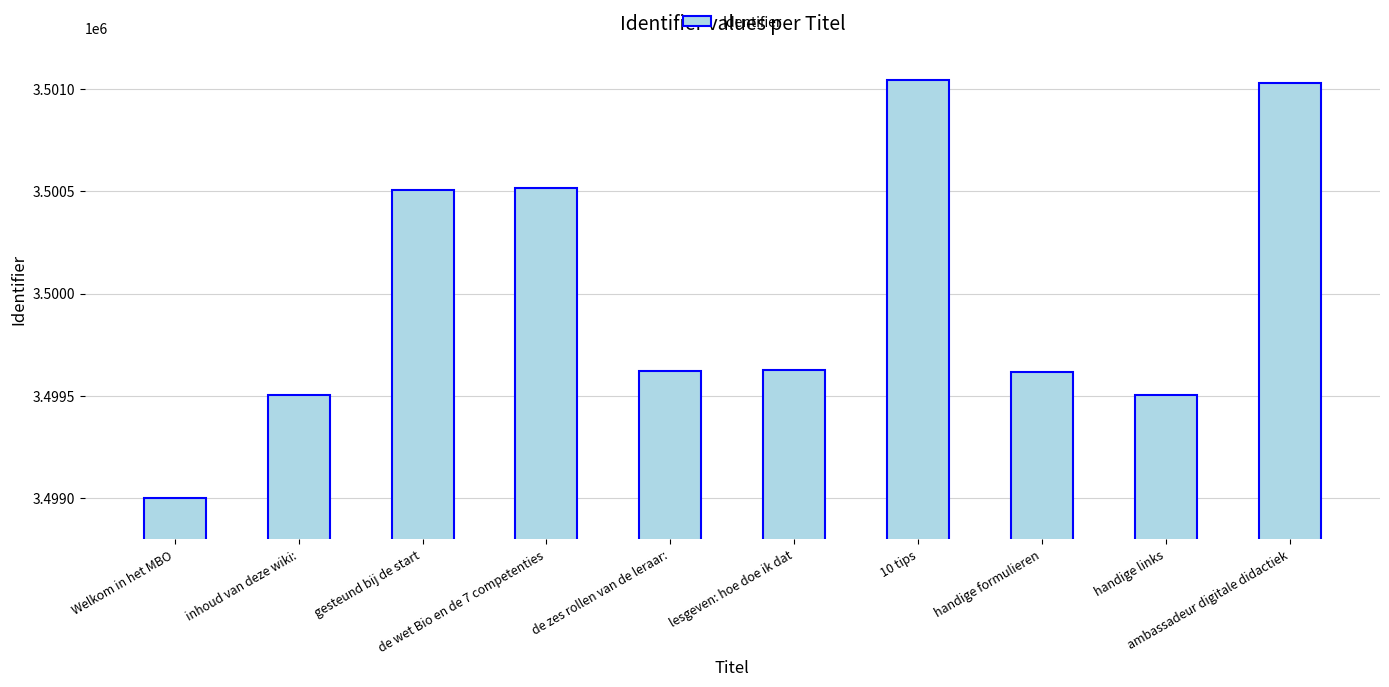

What is the maximum value shown in the chart?

3501045